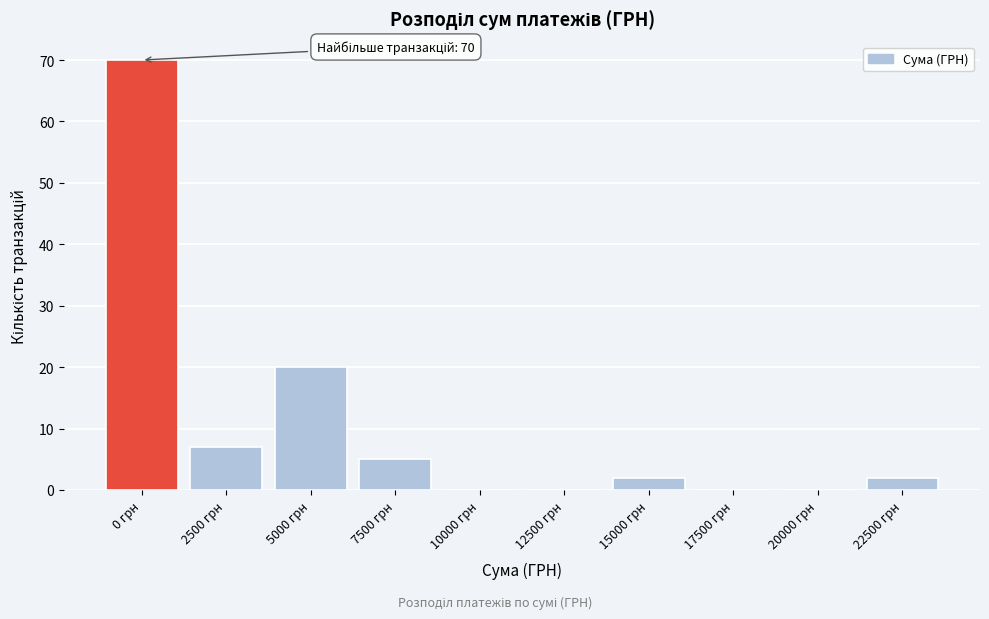

Reading right to left, extract all data points from this chart.

22500 грн=2	20000 грн=0	17500 грн=0	15000 грн=2	12500 грн=0	10000 грн=0	7500 грн=5	5000 грн=20	2500 грн=7	0 грн=70